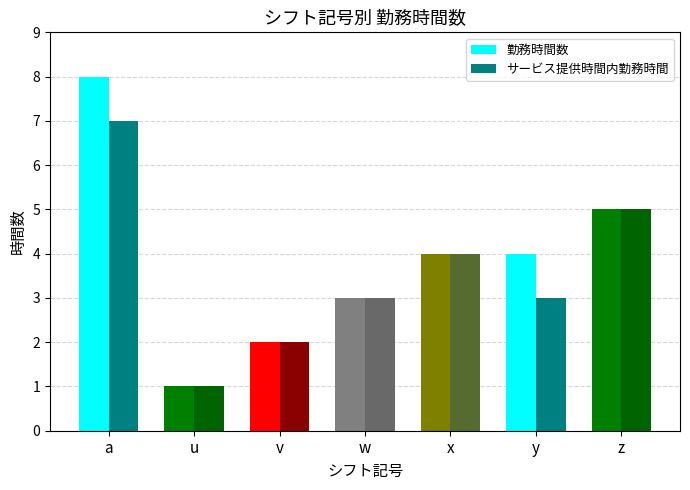

Is it true that サービス提供時間内勤務時間 equals 1 at v?

False